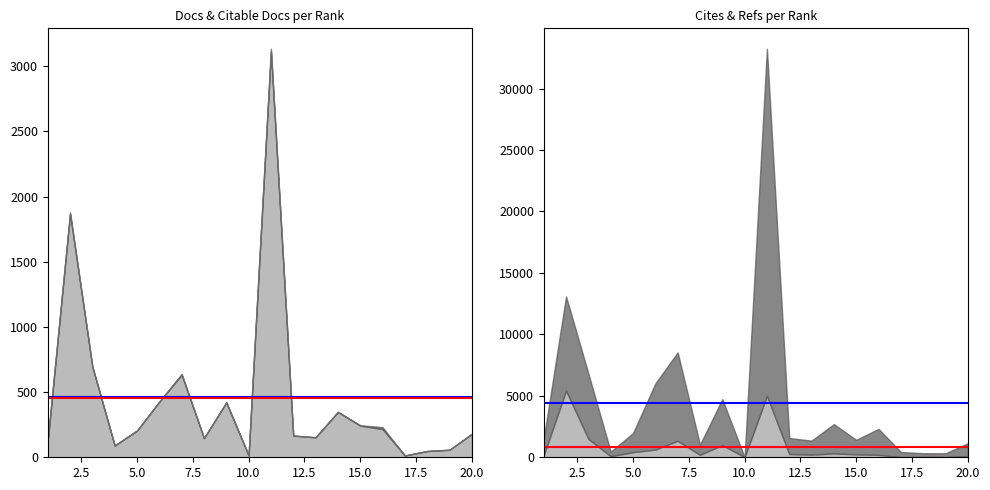

What are all the series names shown in the legend?

Mean Total Docs., Mean Citable Docs., Mean Total Refs., Mean Total Cites.